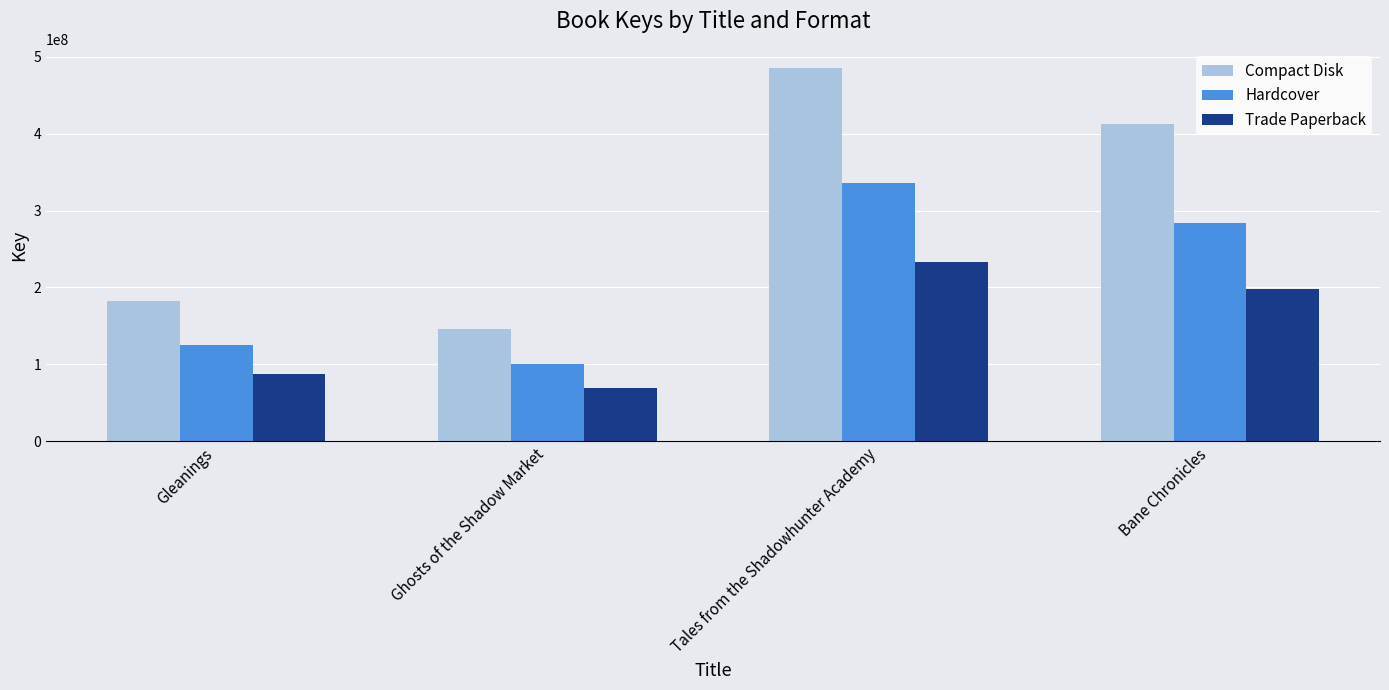

Does the chart contain any negative values?

No